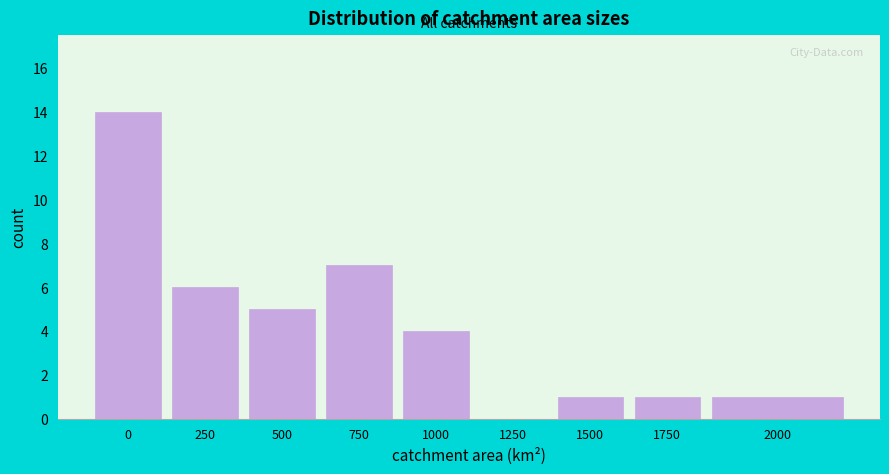

Reading left to right, extract all data points from this chart.

0=14	250=6	500=5	750=7	1000=4	1250=0	1500=1	1750=1	2000=1